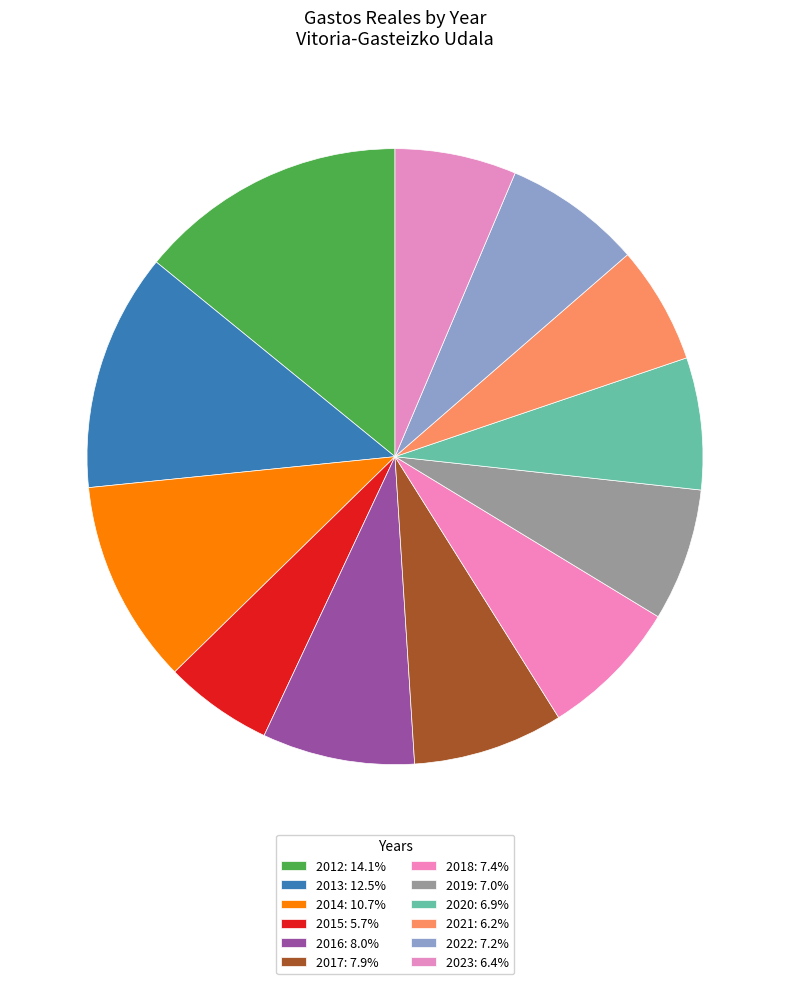

Which has a higher value, 2014 or 2022?

2014